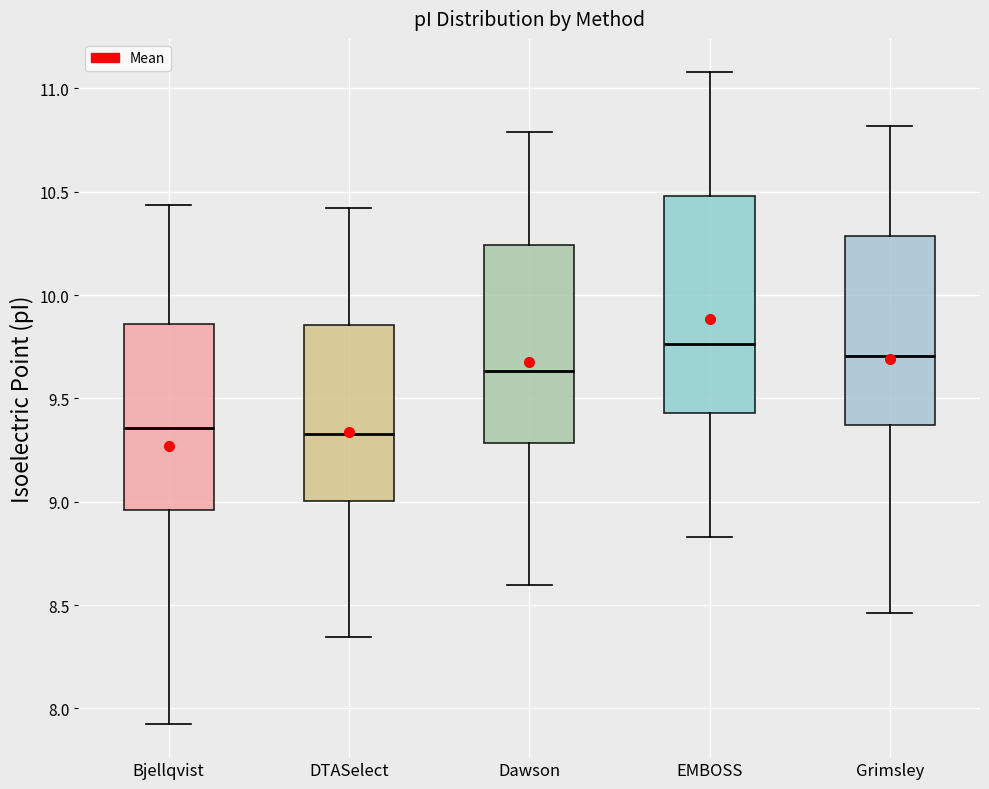

Which box is the tallest, from its lower edge to its upper edge?

EMBOSS